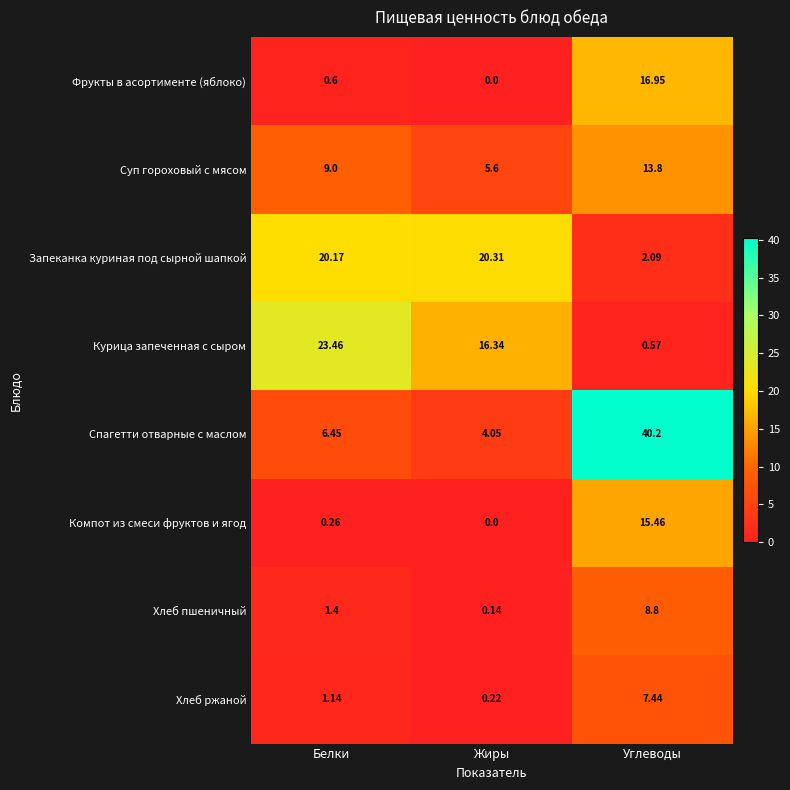

Where does the Хлеб пшеничный series first go above 1?

Белки